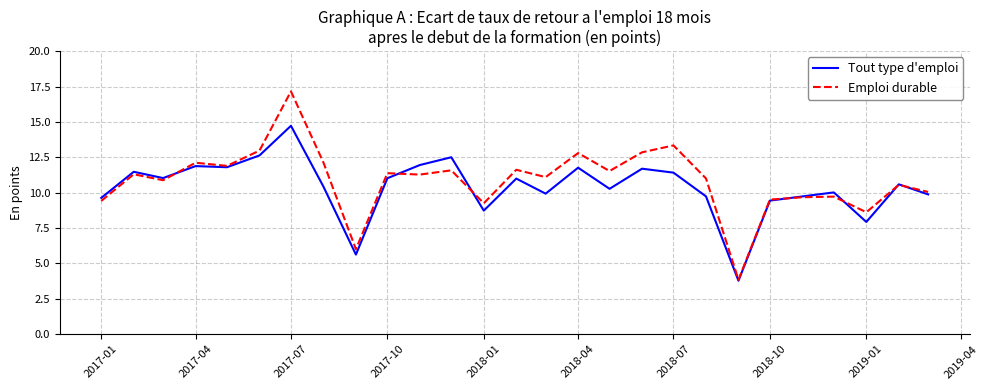

What is the highest value of the Tout type d'emploi series?

14.7